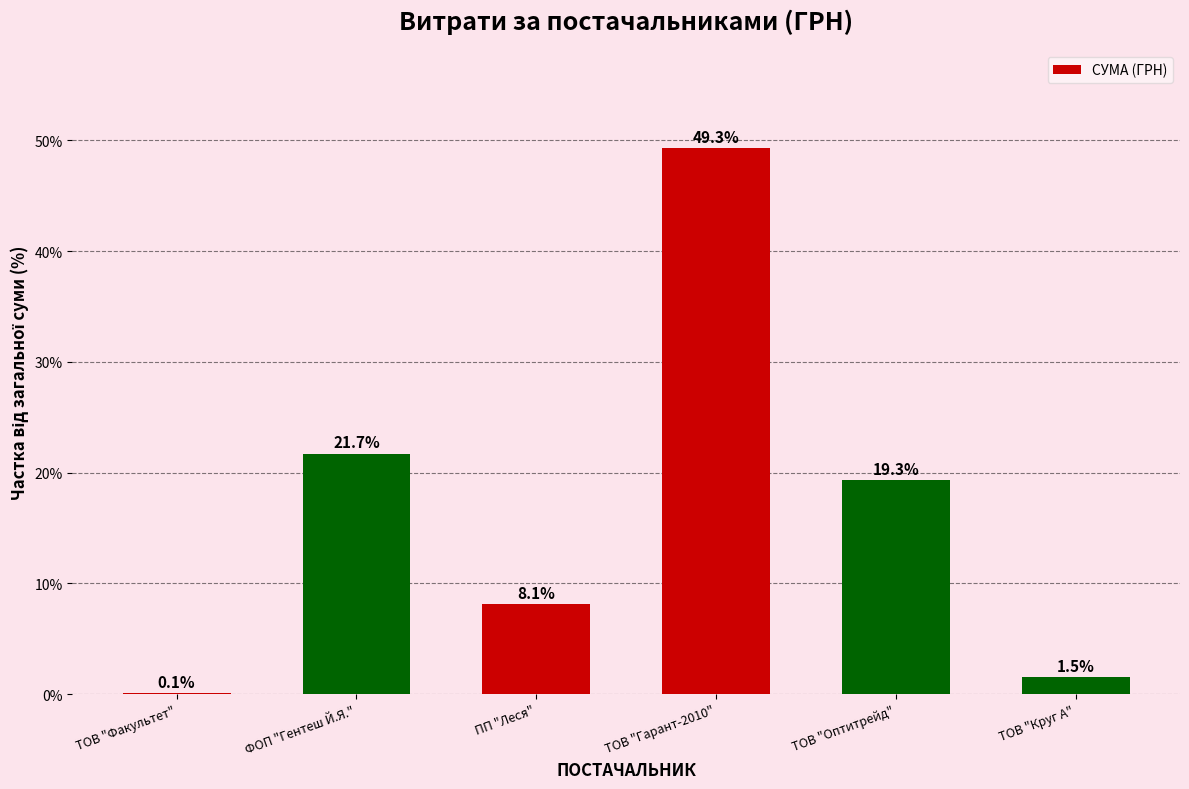

What is the change in value from ПП "Леся" to ТОВ "Круг А"?

-6.6